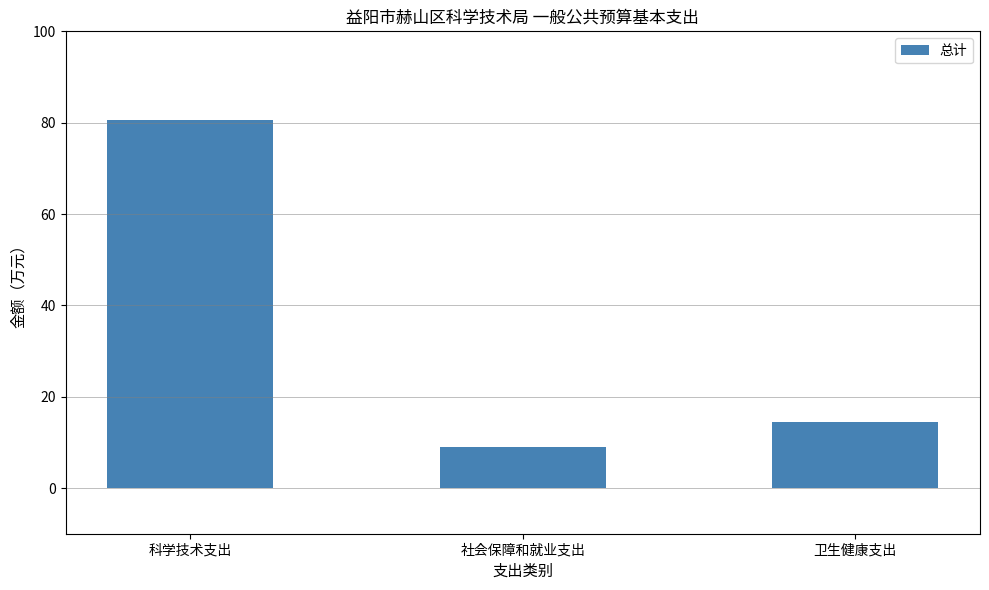

How many categories are shown in the chart?

3